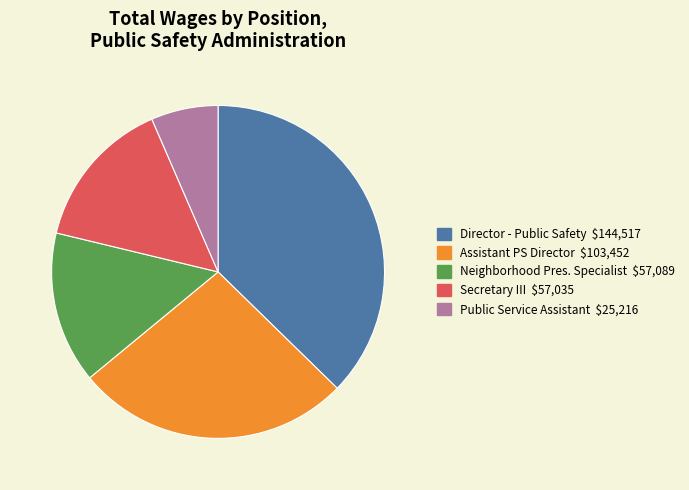

Is there any slice that represents more than half of the pie?

No